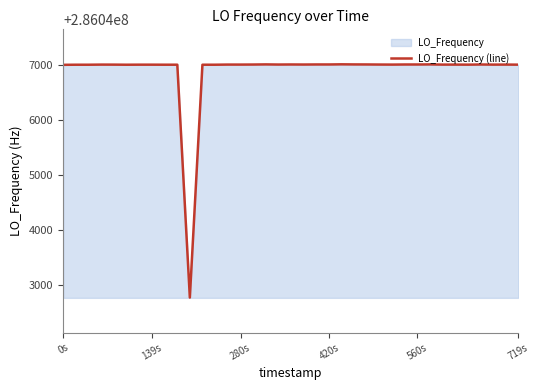

Count the number of categories in the chart.

40